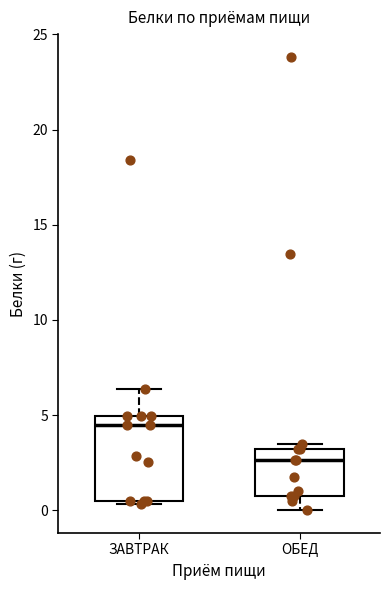

Reading left to right, transcribe this box plot: for each box, give where its median line is, the range the box spans, and where its two whiskers end, as read against the y-axis. The values are not printed on the chart, so give them approximately, as read against the axis.

ЗАВТРАК: median 4.5, box 0.5 to 5.0, whiskers 0.5 (just below the box's lower edge) to 6.5
ОБЕД: median 2.5, box 1.0 to 3.0, whiskers 0.0 to 3.5